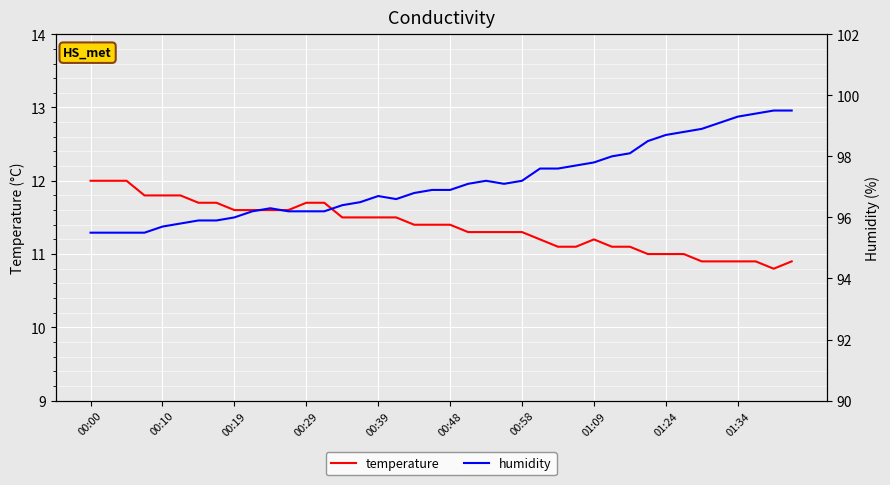

What is the difference between the maximum and second lowest values in the temperature series?

1.1